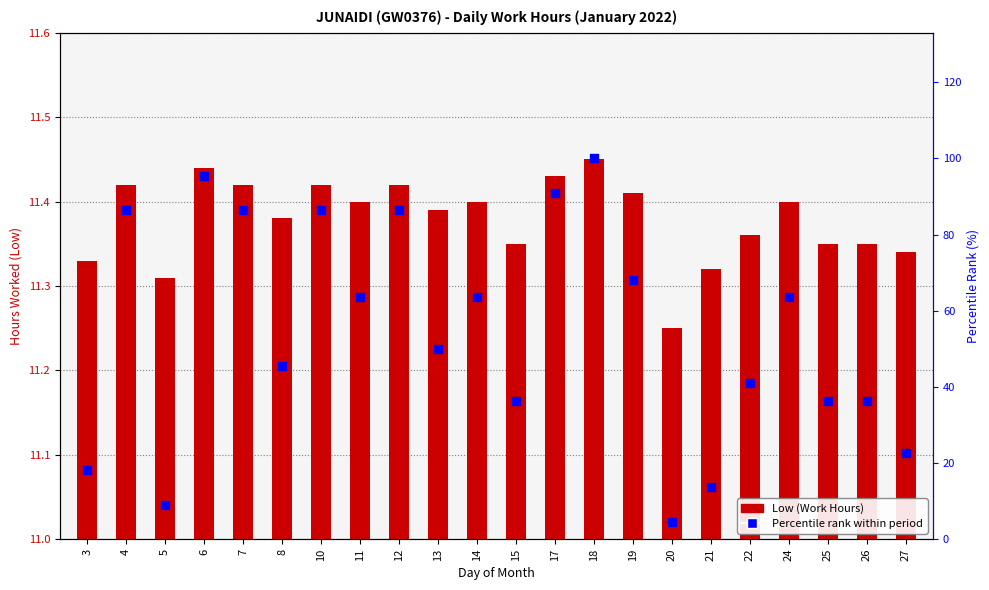

Which series has the largest total across all categories?

Percentile rank within period